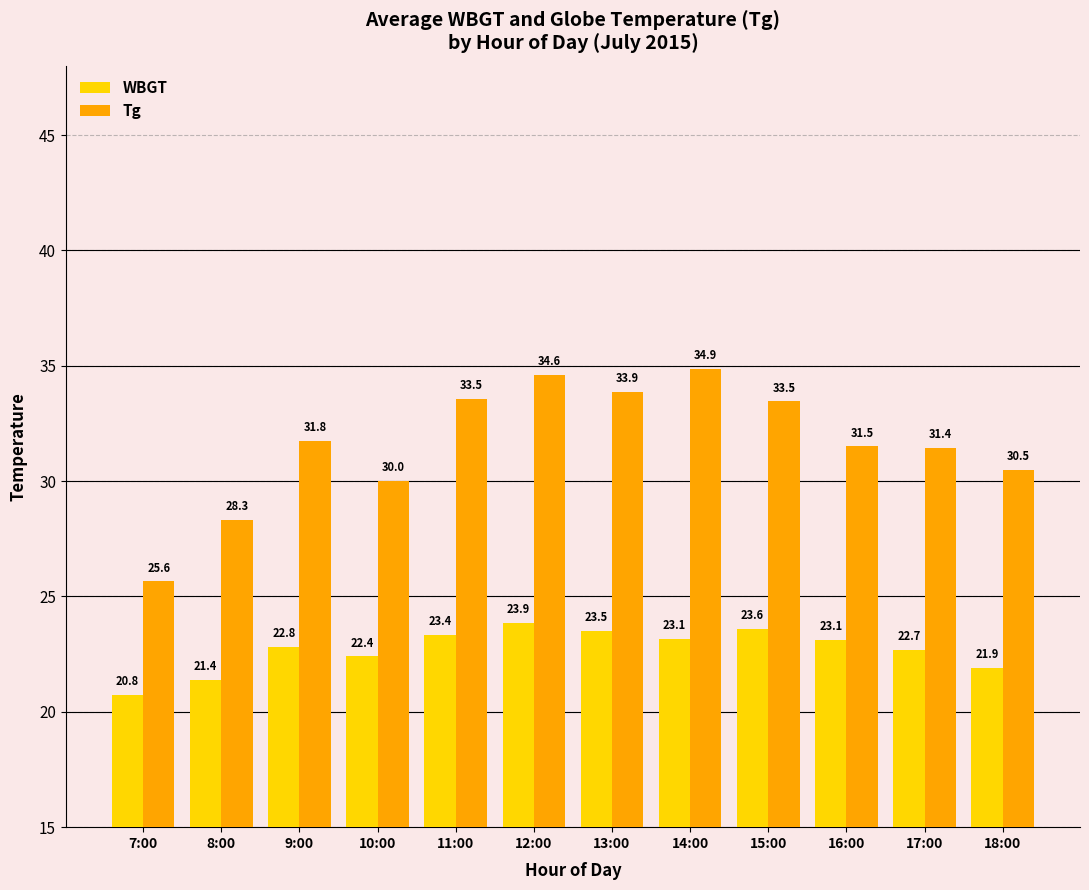

How many values in the WBGT series exceed 23?

6